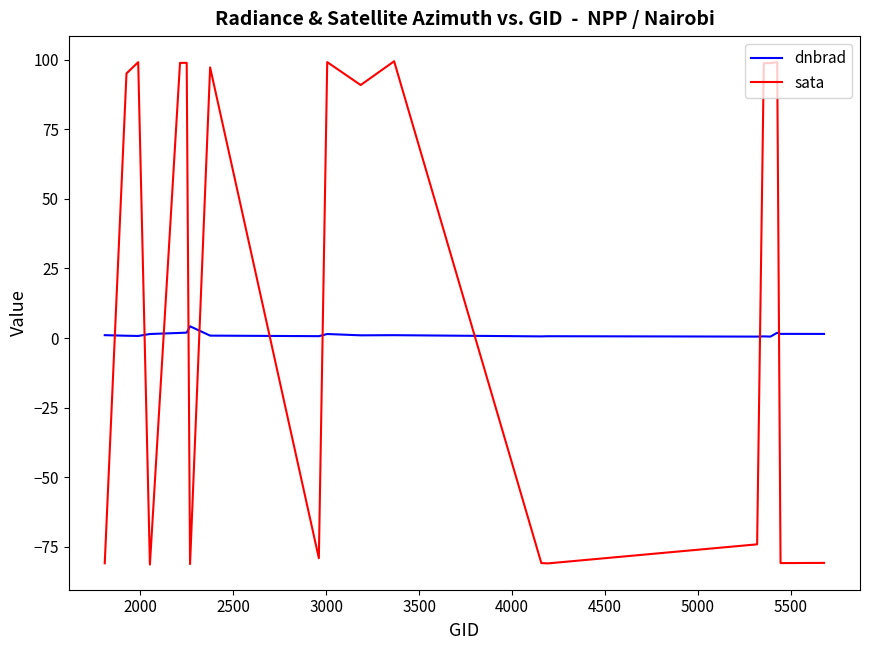

How many times do sata and dnbrad cross each other?

10